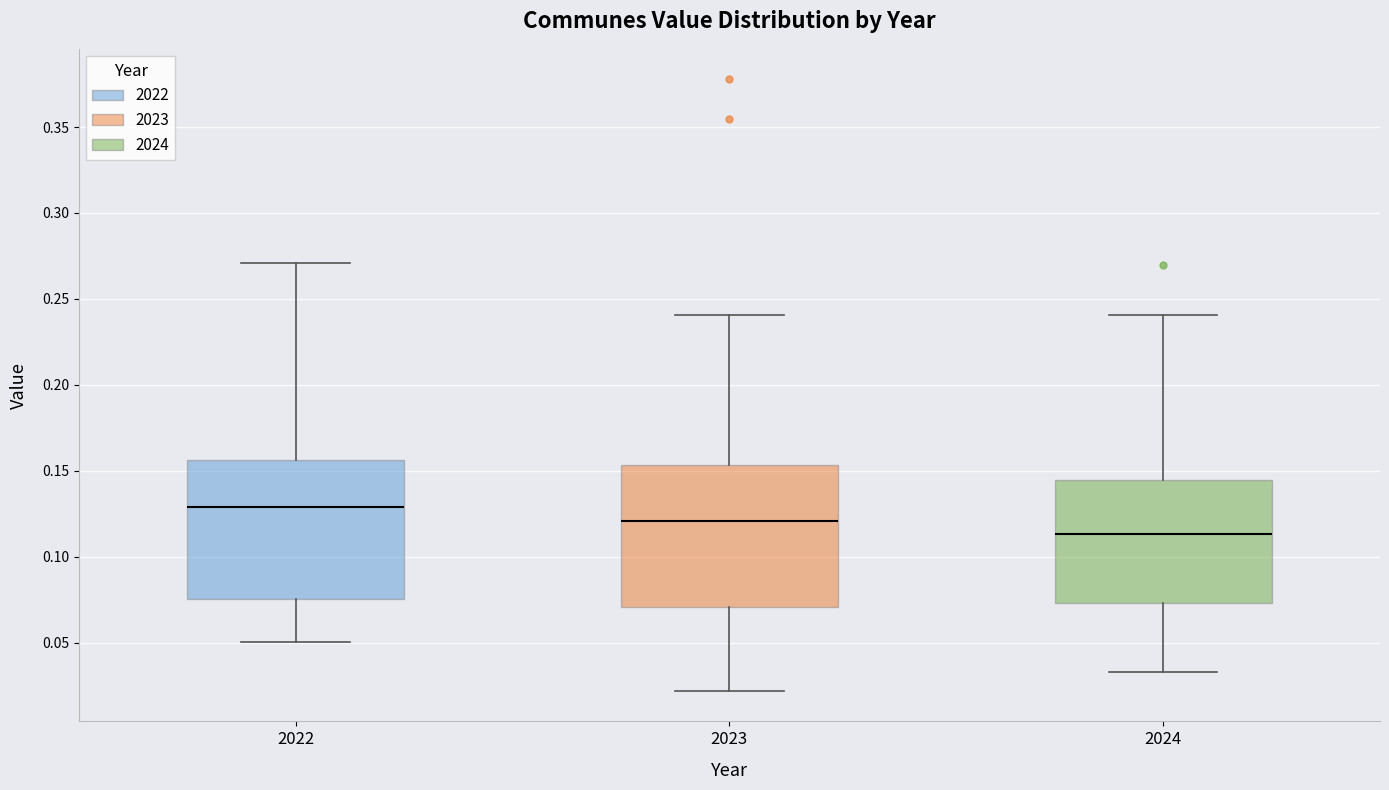

Where does the lower whisker of the box at x = 2023 end on the y-axis? The values are not printed on the chart, so give them approximately, as read against the axis.

0.020